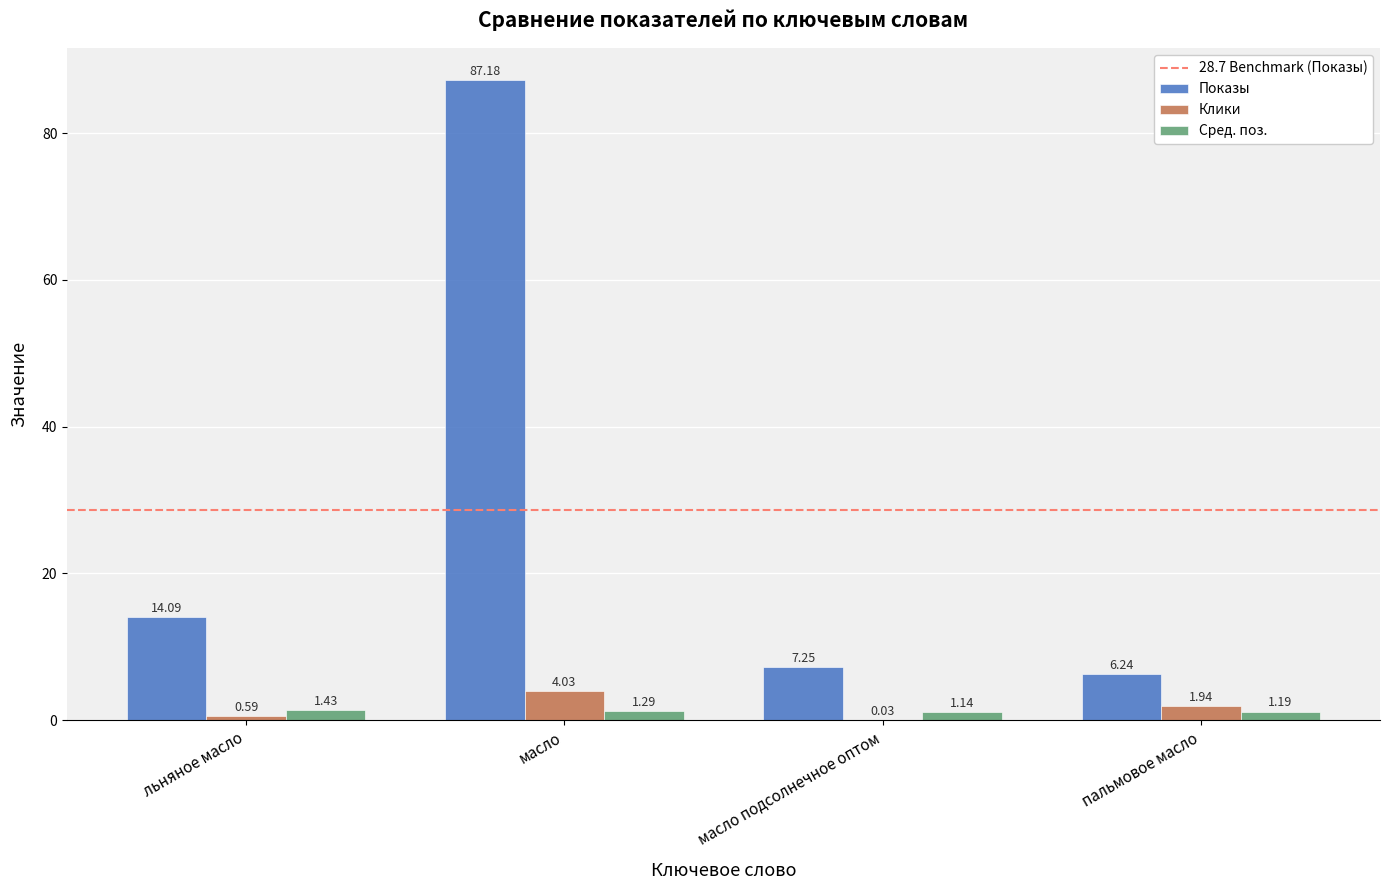

Which category has the highest value in the Показы series?

масло